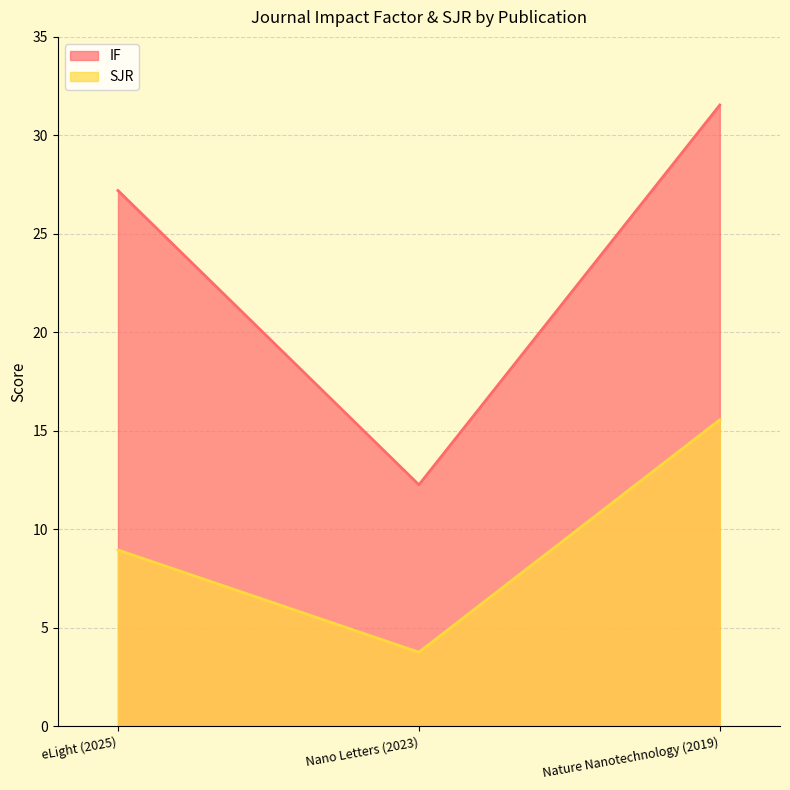

What are all the series names shown in the legend?

IF, SJR